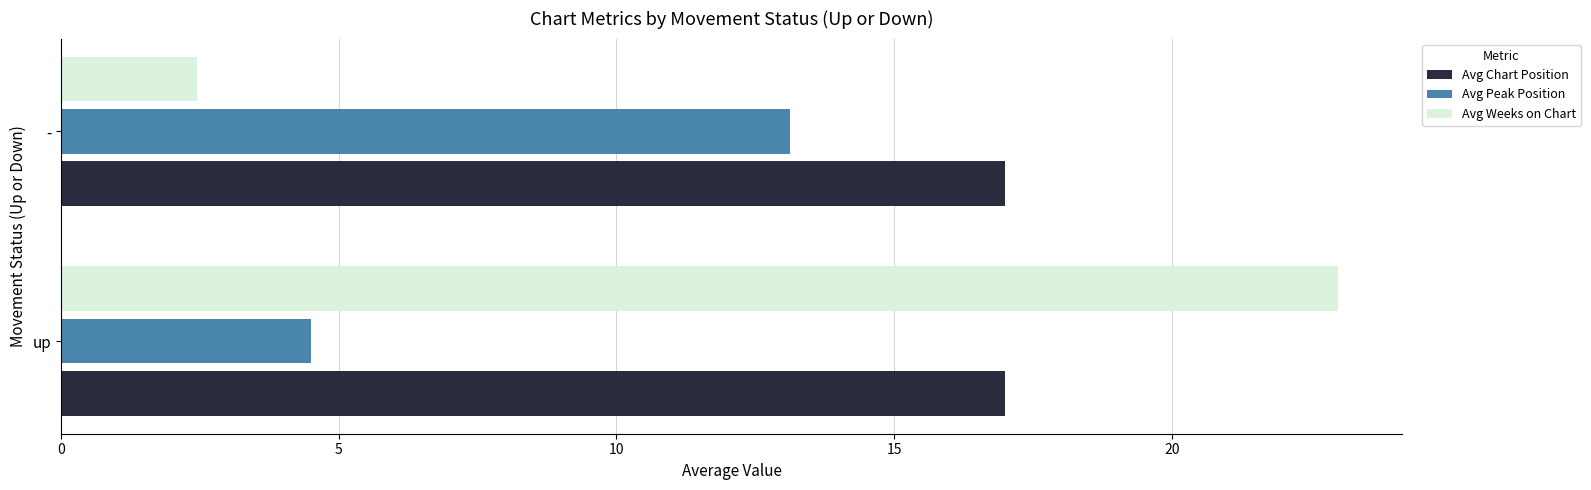

What is the approximate value of Avg Peak Position at up?

4.5